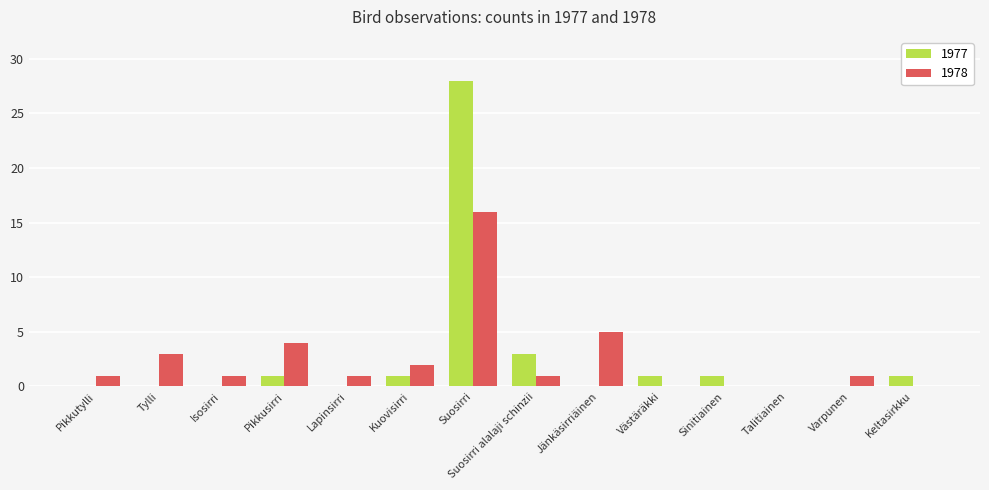

At which category is the sum across all series the highest?

Suosirri